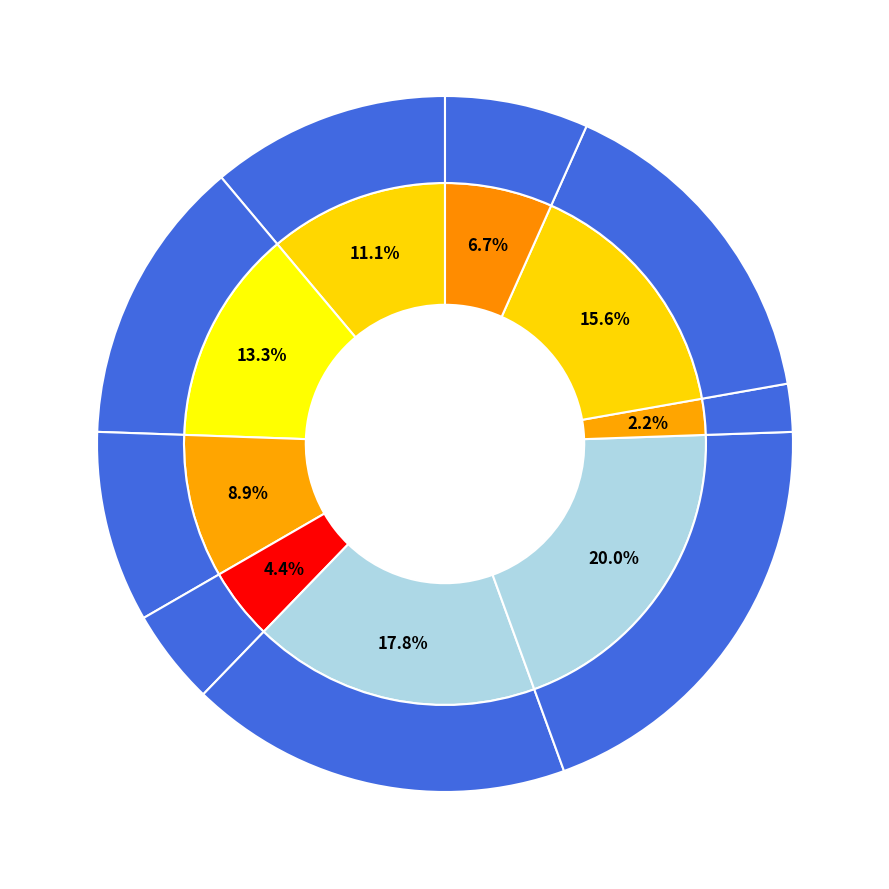

How many segments does this pie chart have?

9